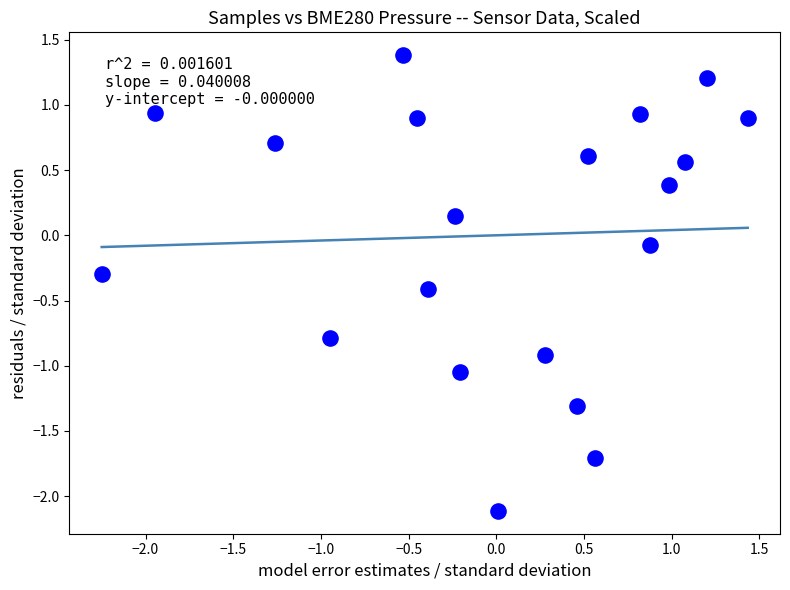

What is the range of X values (max minus min)?

3.7